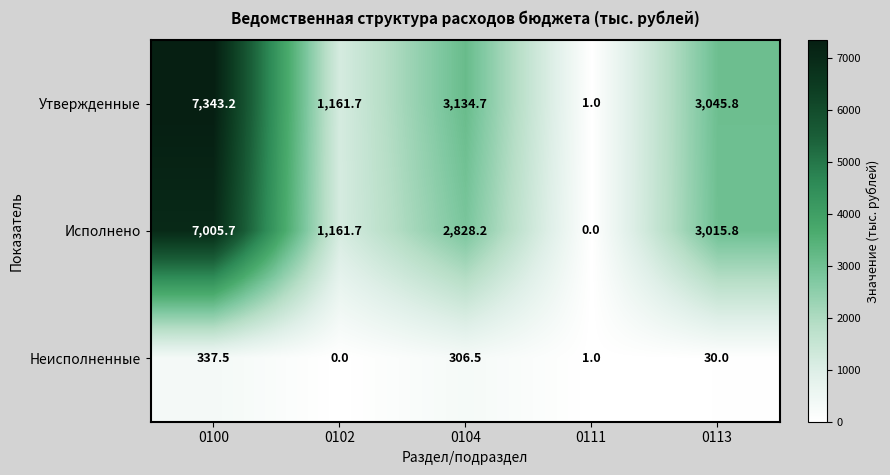

At which label does Неисполненные reach its minimum?

0102